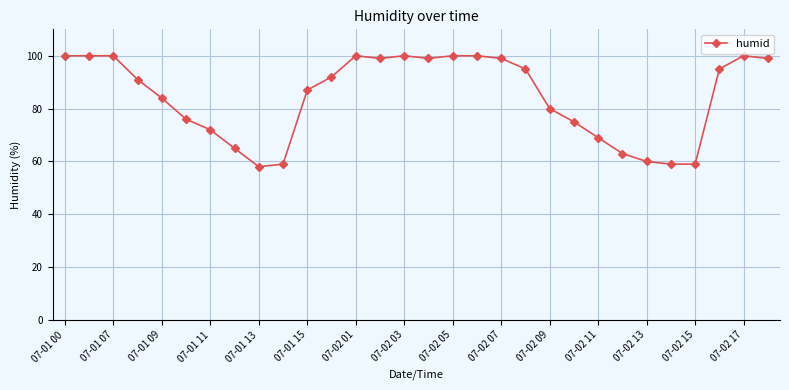

What is the smallest value displayed?

58